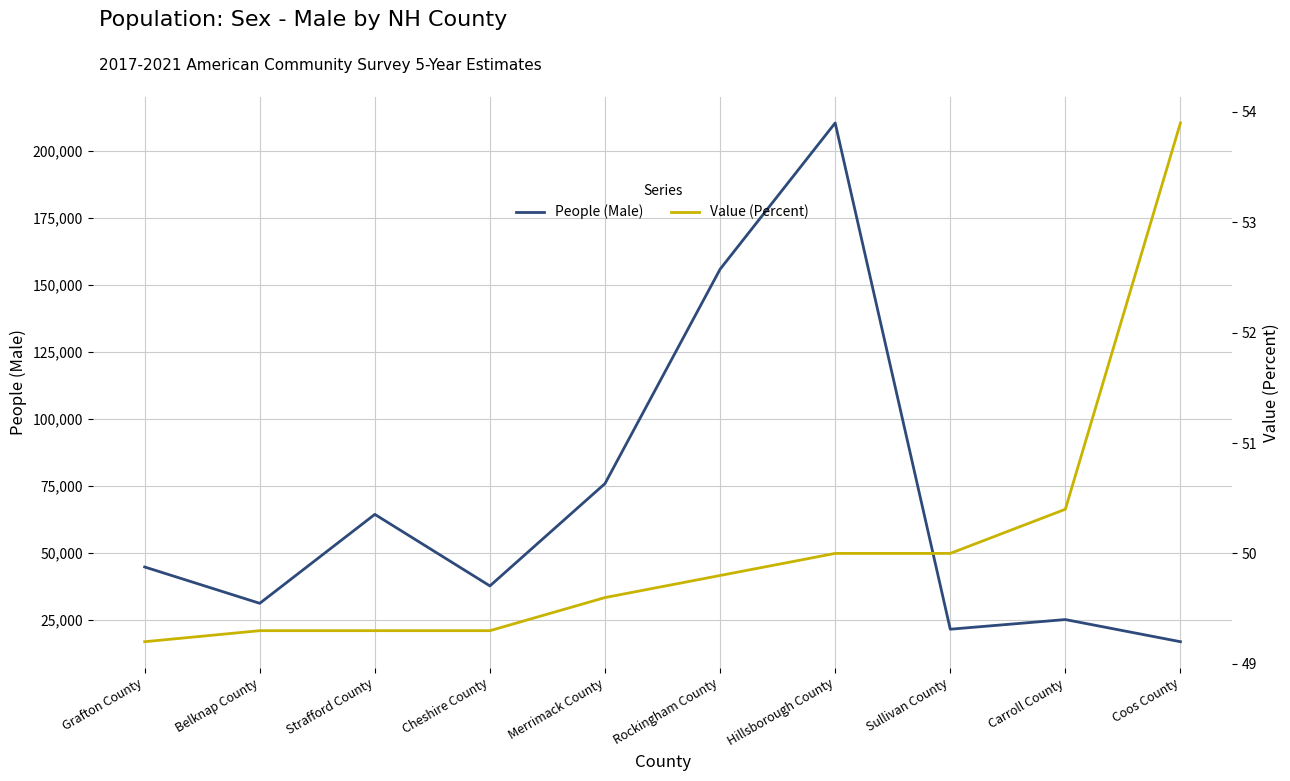

At which category is the sum across all series the highest?

Hillsborough County